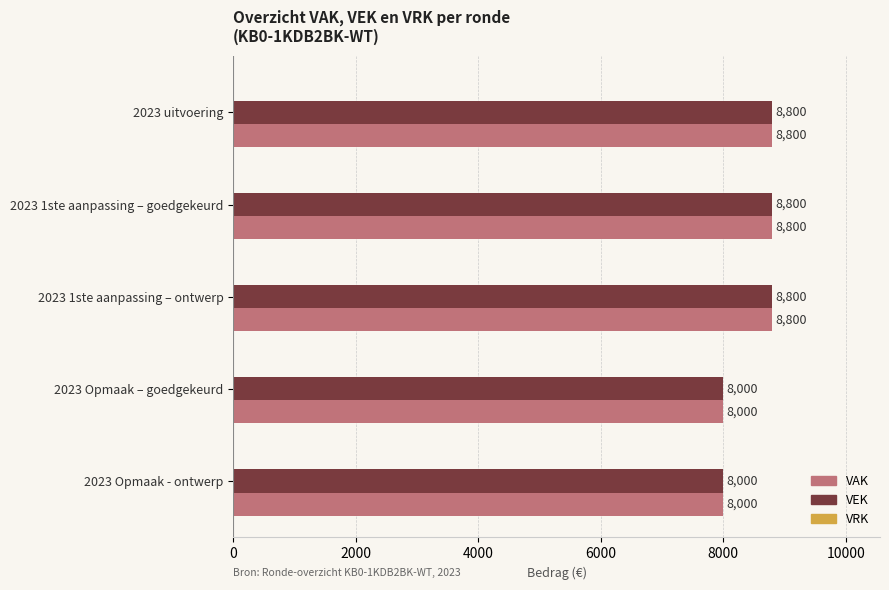

What is the average value of the VAK series?

8480